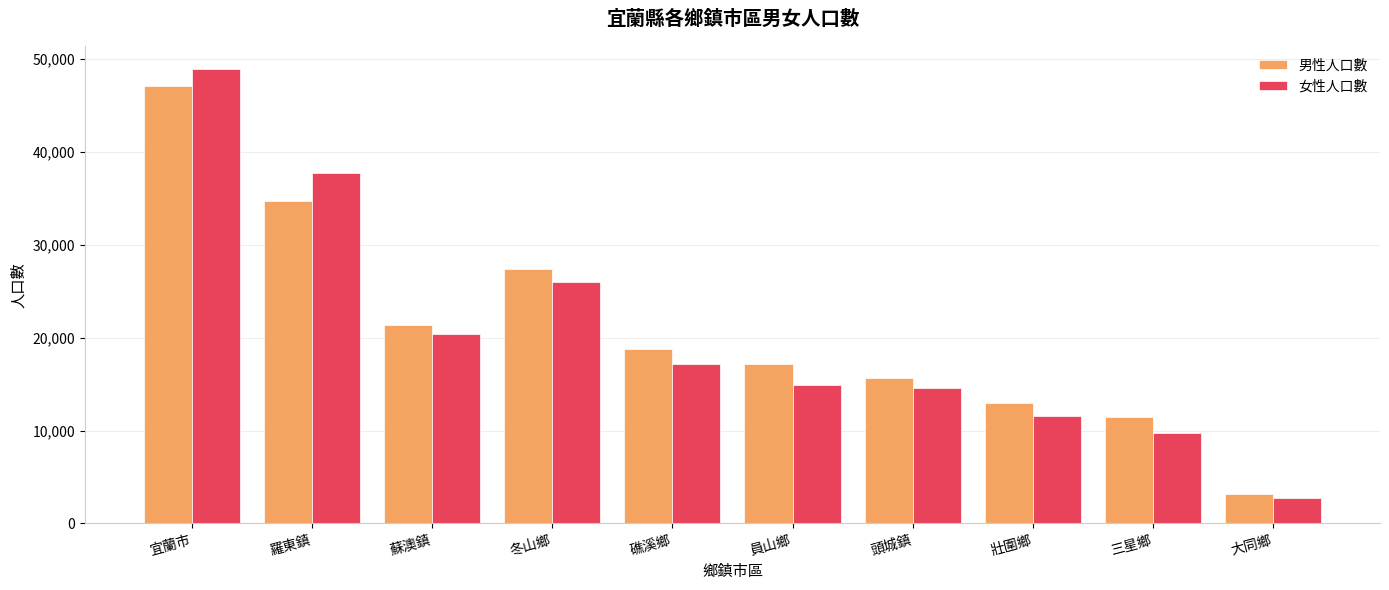

Where does the 女性人口數 series first go above 17209?

宜蘭市